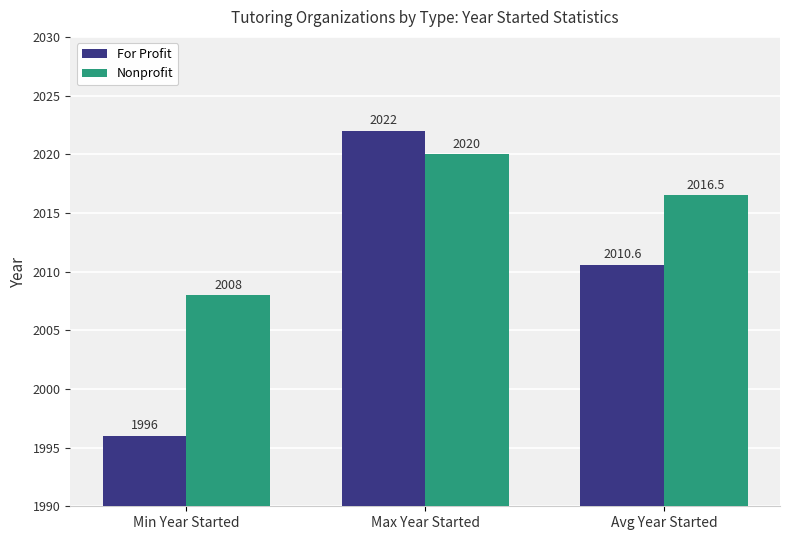

List the series in order of their peak value, highest first.

For Profit, Nonprofit